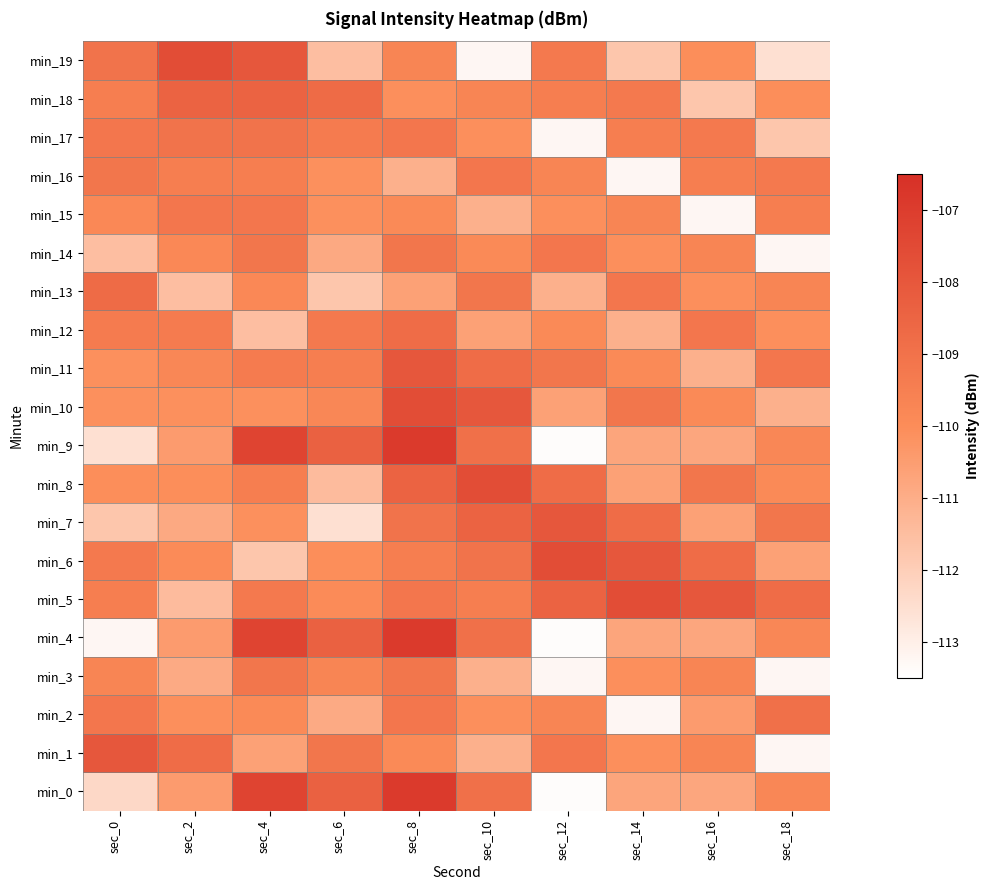

Reading right to left, list all the values displayed in this chart.

min_0: sec_18=-109.8	sec_16=-110.8	sec_14=-110.7	sec_12=-113.4	sec_10=-108.9	sec_8=-106.9	sec_6=-108.4	sec_4=-107.3	sec_2=-110.5	sec_0=-112.3
min_1: sec_18=-113.2	sec_16=-109.7	sec_14=-110.1	sec_12=-109.2	sec_10=-111.1	sec_8=-109.9	sec_6=-109.1	sec_4=-110.6	sec_2=-108.8	sec_0=-108.0
min_2: sec_18=-108.9	sec_16=-110.5	sec_14=-113.2	sec_12=-109.7	sec_10=-110.1	sec_8=-109.2	sec_6=-110.9	sec_4=-109.9	sec_2=-110.1	sec_0=-109.2
min_3: sec_18=-113.2	sec_16=-109.7	sec_14=-110.1	sec_12=-113.2	sec_10=-111.1	sec_8=-109.1	sec_6=-109.7	sec_4=-109.1	sec_2=-110.9	sec_0=-109.7
min_4: sec_18=-109.8	sec_16=-110.8	sec_14=-110.7	sec_12=-113.4	sec_10=-108.9	sec_8=-106.9	sec_6=-108.4	sec_4=-107.3	sec_2=-110.5	sec_0=-113.2
min_5: sec_18=-108.8	sec_16=-108.0	sec_14=-107.6	sec_12=-108.4	sec_10=-109.4	sec_8=-109.2	sec_6=-109.9	sec_4=-109.3	sec_2=-111.4	sec_0=-109.5
min_6: sec_18=-110.6	sec_16=-108.8	sec_14=-108.0	sec_12=-107.6	sec_10=-109.0	sec_8=-109.4	sec_6=-110.1	sec_4=-111.8	sec_2=-109.9	sec_0=-109.3
min_7: sec_18=-109.1	sec_16=-110.6	sec_14=-108.8	sec_12=-108.0	sec_10=-108.4	sec_8=-109.0	sec_6=-112.6	sec_4=-110.1	sec_2=-110.9	sec_0=-111.8
min_8: sec_18=-109.9	sec_16=-109.1	sec_14=-110.6	sec_12=-108.8	sec_10=-107.6	sec_8=-108.4	sec_6=-111.4	sec_4=-109.5	sec_2=-110.1	sec_0=-110.1
min_9: sec_18=-109.8	sec_16=-110.8	sec_14=-110.7	sec_12=-113.4	sec_10=-108.9	sec_8=-106.9	sec_6=-108.4	sec_4=-107.3	sec_2=-110.5	sec_0=-112.6
min_10: sec_18=-111.1	sec_16=-109.9	sec_14=-109.1	sec_12=-110.6	sec_10=-108.0	sec_8=-107.6	sec_6=-109.8	sec_4=-110.1	sec_2=-110.1	sec_0=-110.1
min_11: sec_18=-109.2	sec_16=-111.1	sec_14=-109.9	sec_12=-109.1	sec_10=-108.8	sec_8=-108.0	sec_6=-109.5	sec_4=-109.4	sec_2=-109.8	sec_0=-110.1
min_12: sec_18=-110.1	sec_16=-109.2	sec_14=-111.1	sec_12=-109.9	sec_10=-110.6	sec_8=-108.8	sec_6=-109.3	sec_4=-111.5	sec_2=-109.4	sec_0=-109.4
min_13: sec_18=-109.7	sec_16=-110.1	sec_14=-109.2	sec_12=-111.1	sec_10=-109.1	sec_8=-110.6	sec_6=-111.8	sec_4=-109.9	sec_2=-111.5	sec_0=-108.7
min_14: sec_18=-113.2	sec_16=-109.7	sec_14=-110.1	sec_12=-109.2	sec_10=-109.9	sec_8=-109.1	sec_6=-110.9	sec_4=-109.1	sec_2=-109.9	sec_0=-111.5
min_15: sec_18=-109.5	sec_16=-113.2	sec_14=-109.7	sec_12=-110.1	sec_10=-111.1	sec_8=-109.9	sec_6=-110.1	sec_4=-109.2	sec_2=-109.2	sec_0=-109.9
min_16: sec_18=-109.3	sec_16=-109.5	sec_14=-113.2	sec_12=-109.7	sec_10=-109.2	sec_8=-111.1	sec_6=-110.1	sec_4=-109.4	sec_2=-109.4	sec_0=-109.1
min_17: sec_18=-111.8	sec_16=-109.3	sec_14=-109.5	sec_12=-113.2	sec_10=-110.1	sec_8=-109.2	sec_6=-109.4	sec_4=-109.0	sec_2=-109.0	sec_0=-109.2
min_18: sec_18=-110.1	sec_16=-111.8	sec_14=-109.3	sec_12=-109.5	sec_10=-109.7	sec_8=-110.1	sec_6=-108.7	sec_4=-108.4	sec_2=-108.4	sec_0=-109.4
min_19: sec_18=-112.6	sec_16=-110.1	sec_14=-111.8	sec_12=-109.3	sec_10=-113.2	sec_8=-109.7	sec_6=-111.5	sec_4=-108.0	sec_2=-107.6	sec_0=-109.0